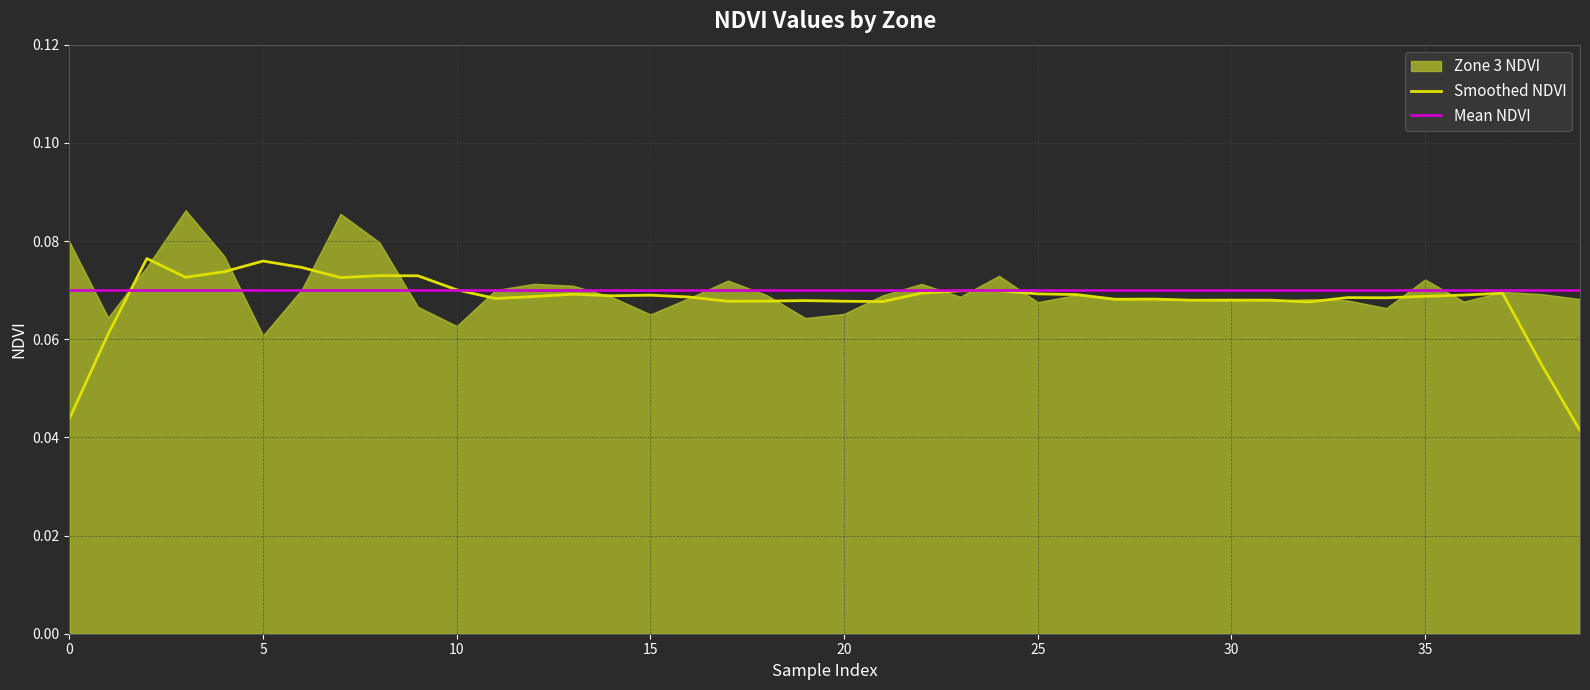

Is it true that Mean NDVI equals 0.1 at 13?

True